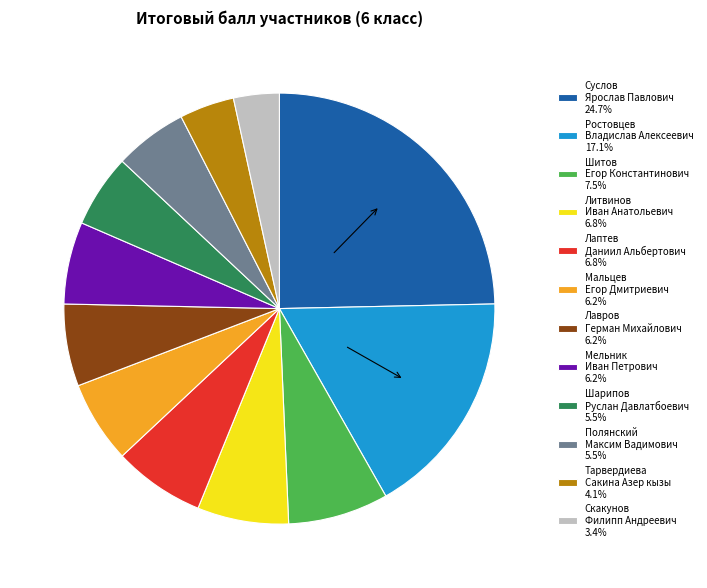

Approximately how many times larger is the value at Шитов Егор Константинович 7.5% compared to Скакунов Филипп Андреевич 3.4%?

2.2